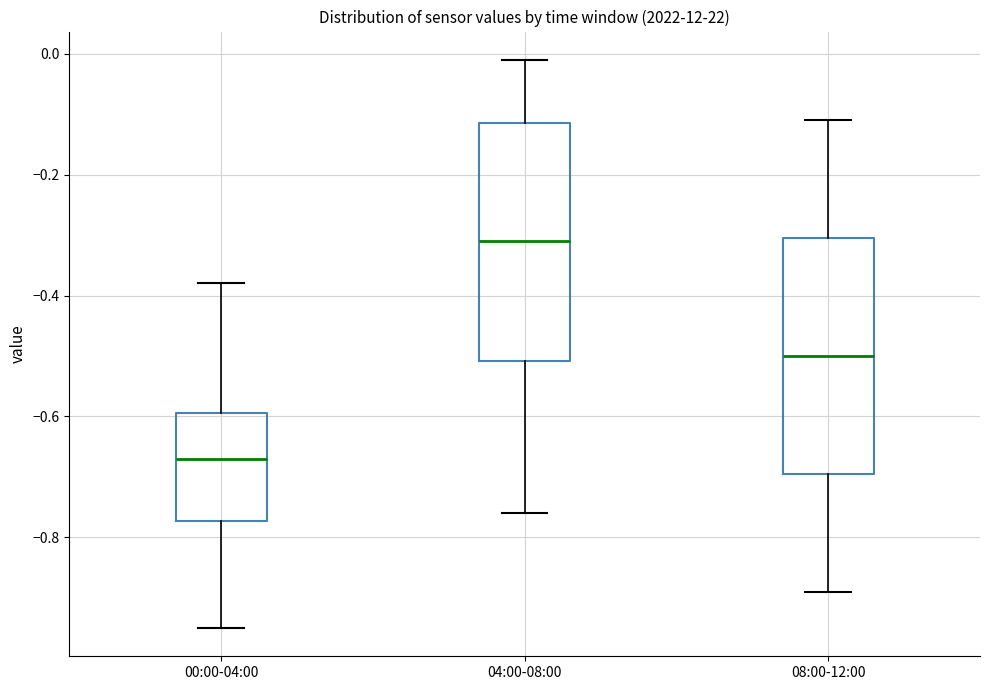

Reading left to right, read every box against the y-axis: the position of its median line, the range the box covers, and the ends of its whiskers. The values are not printed on the chart, so give them approximately, as read against the axis.

00:00-04:00: median -0.66, box -0.78 to -0.60, whiskers -0.94 to -0.38
04:00-08:00: median -0.30, box -0.50 to -0.12, whiskers -0.76 to 0.00
08:00-12:00: median -0.50, box -0.70 to -0.30, whiskers -0.88 to -0.10